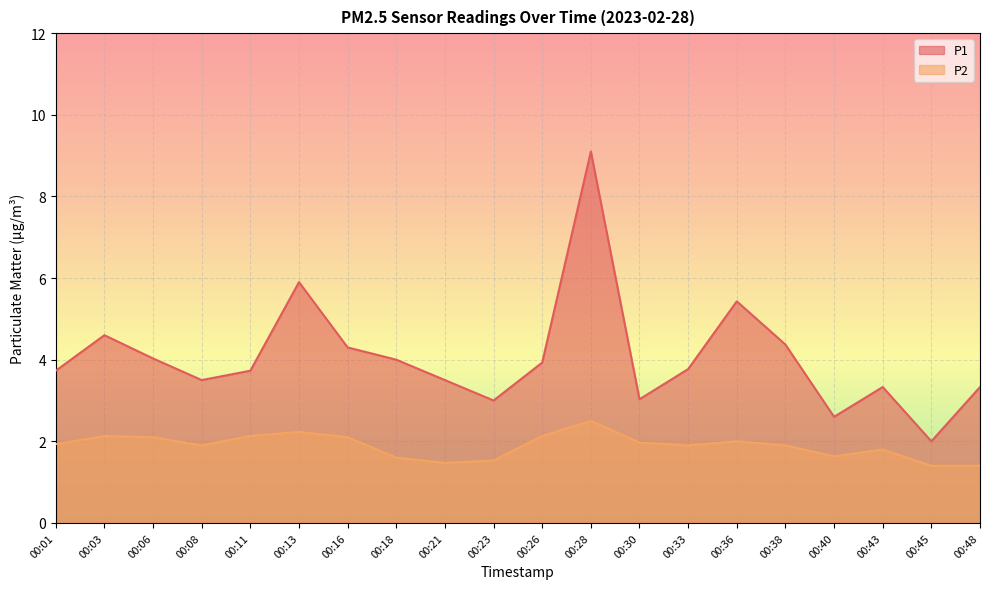

What is the total value across all series at 00:23?

4.5